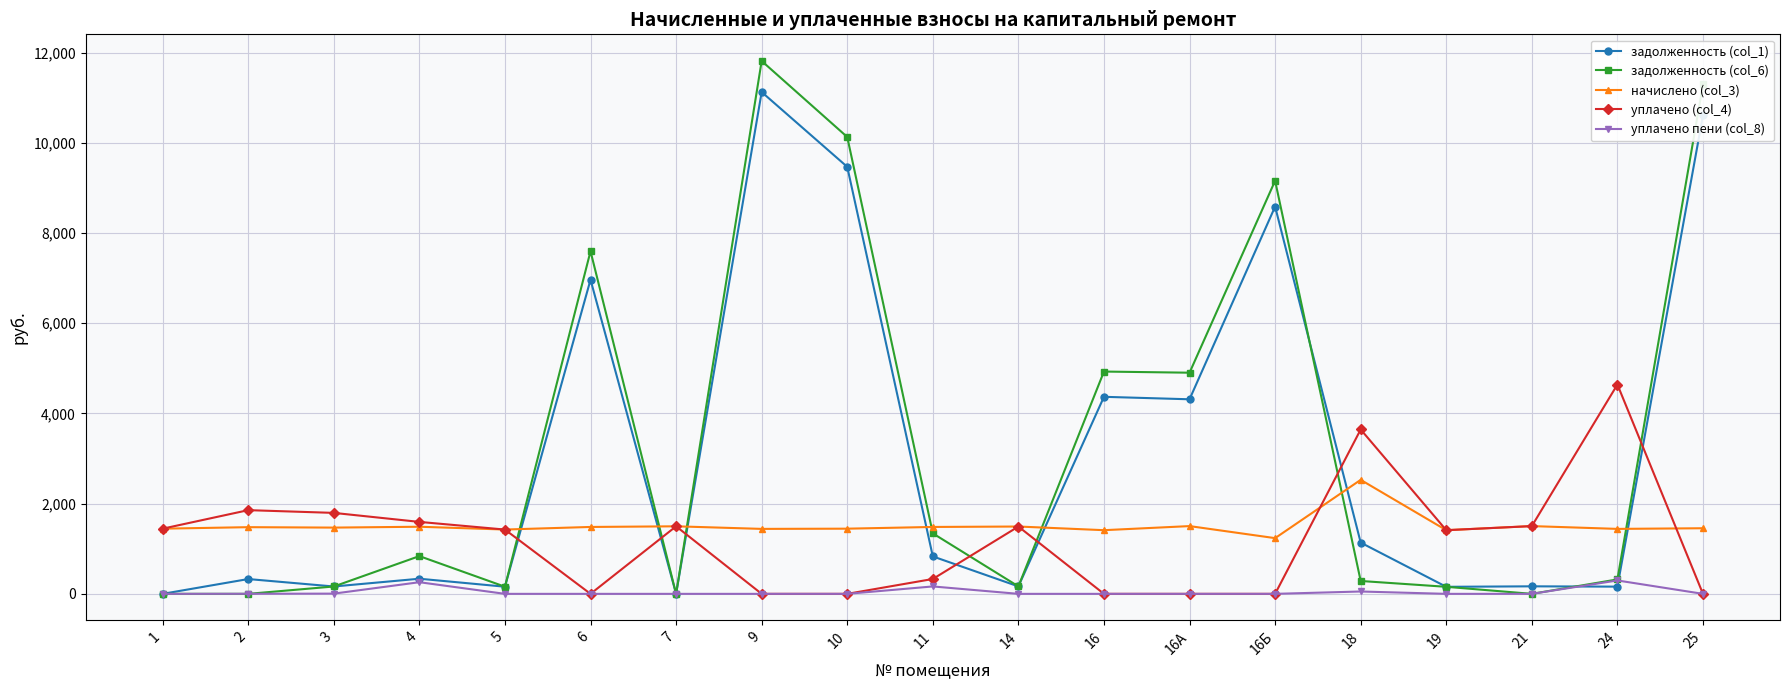

True or false: задолженность (col_1) has a value of 11127.4 at 9.

True